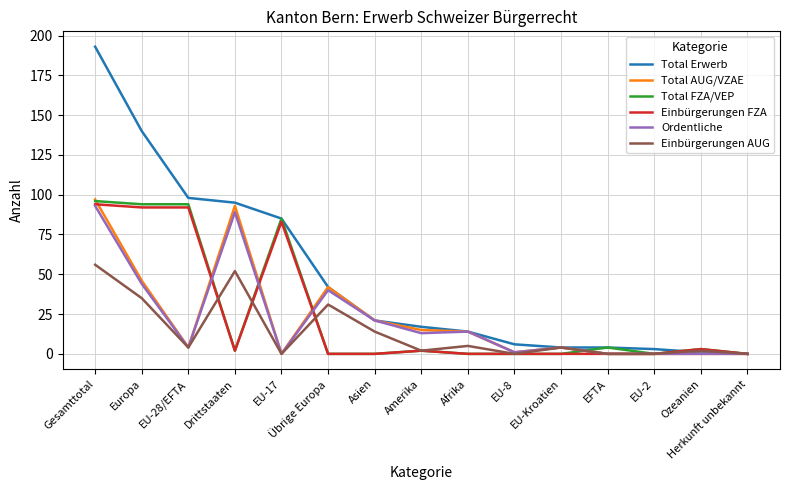

At which category is the sum across all series the highest?

Gesamttotal